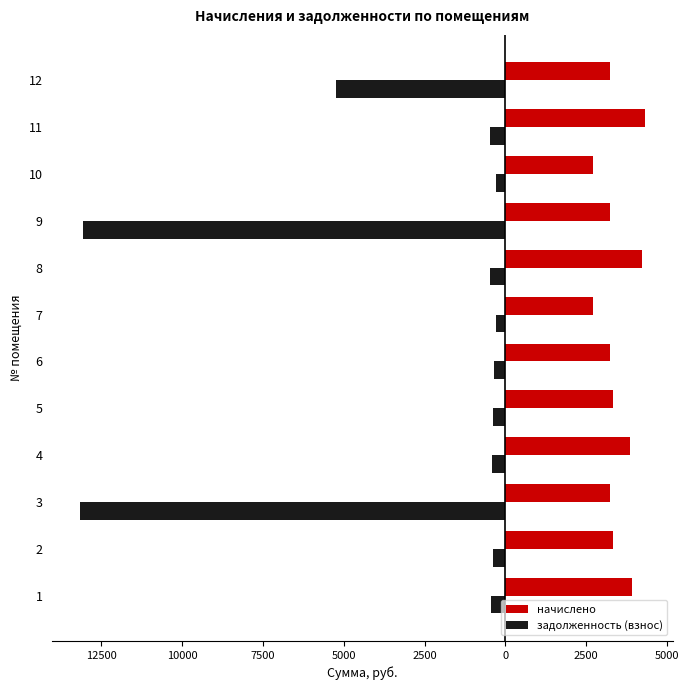

What are all the series names shown in the legend?

начислено, задолженность (взнос)